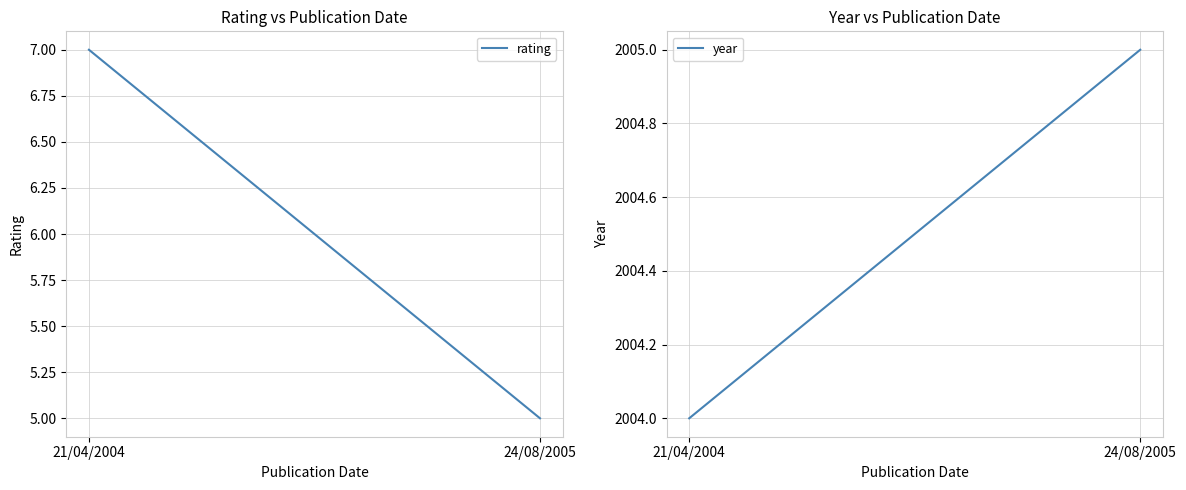

What is the sum of all year values?

4009